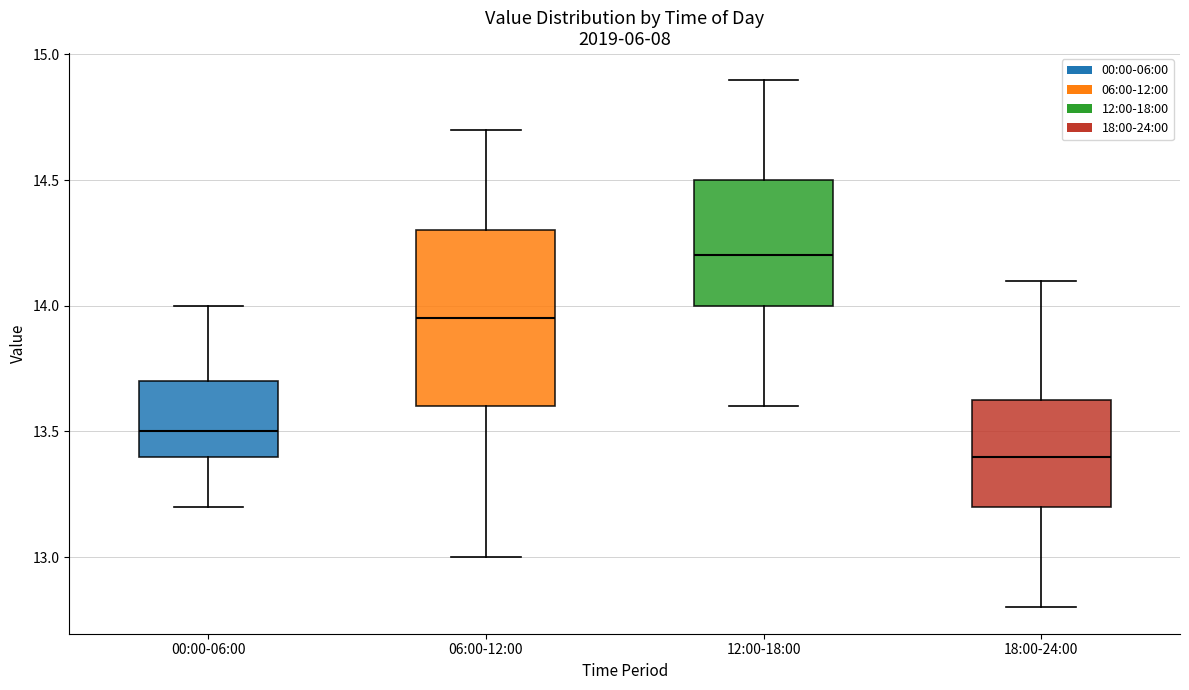

Reading left to right, transcribe this box plot: for each box, give where its median line is, the range the box spans, and where its two whiskers end, as read against the y-axis. The values are not printed on the chart, so give them approximately, as read against the axis.

00:00-06:00: median 13.50, box 13.40 to 13.70, whiskers 13.20 to 14.00
06:00-12:00: median 13.95, box 13.60 to 14.30, whiskers 13.00 to 14.70
12:00-18:00: median 14.20, box 14.00 to 14.50, whiskers 13.60 to 14.90
18:00-24:00: median 13.40, box 13.20 to 13.65, whiskers 12.80 to 14.10